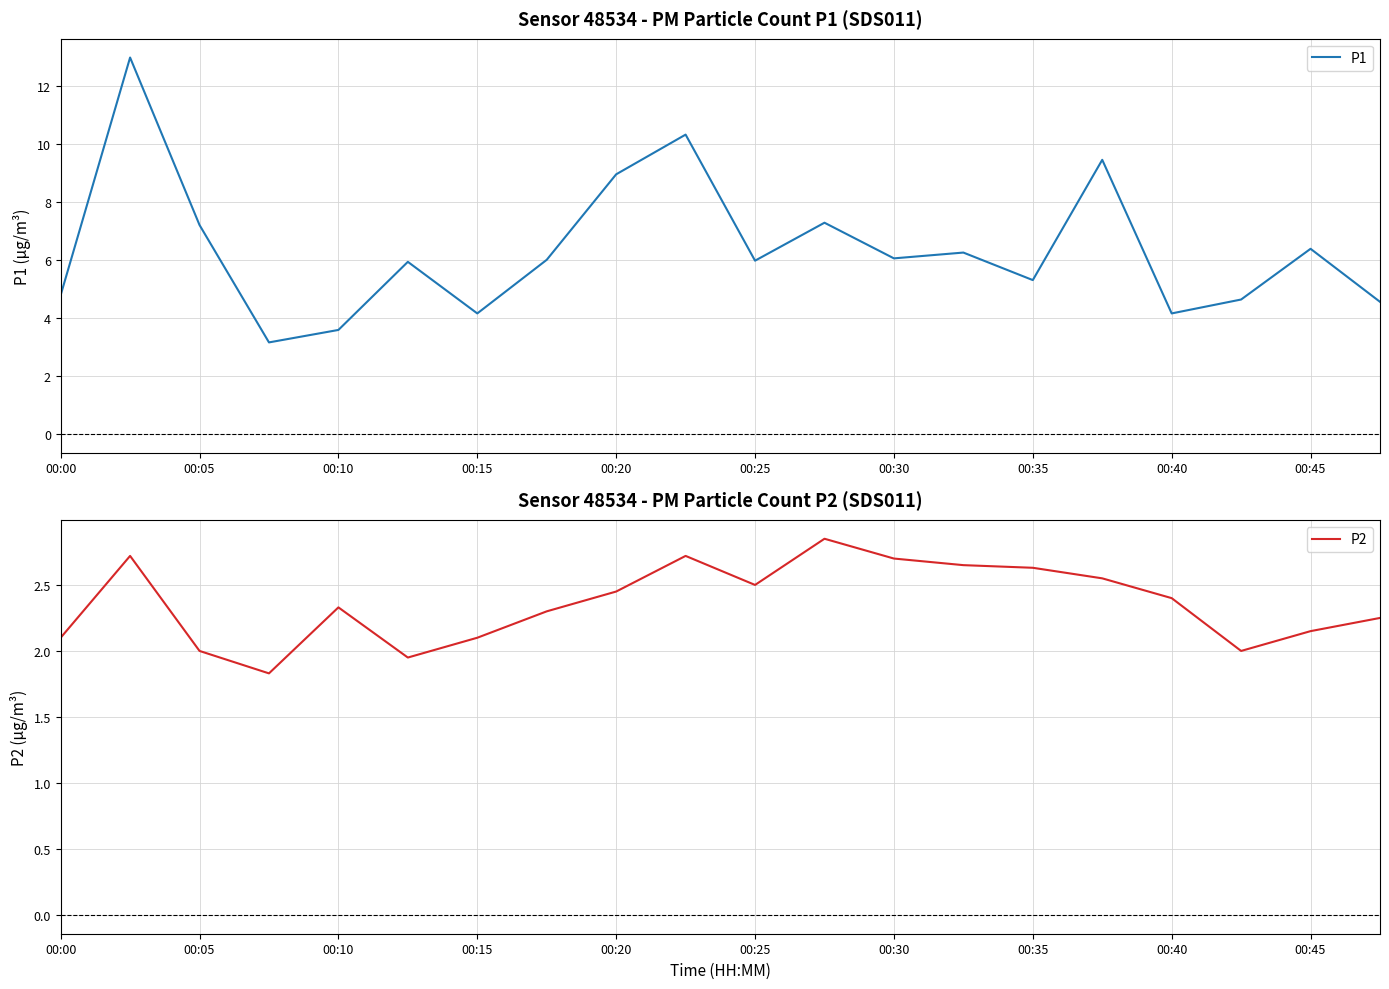

How many data points in P2 are less than 2?

2